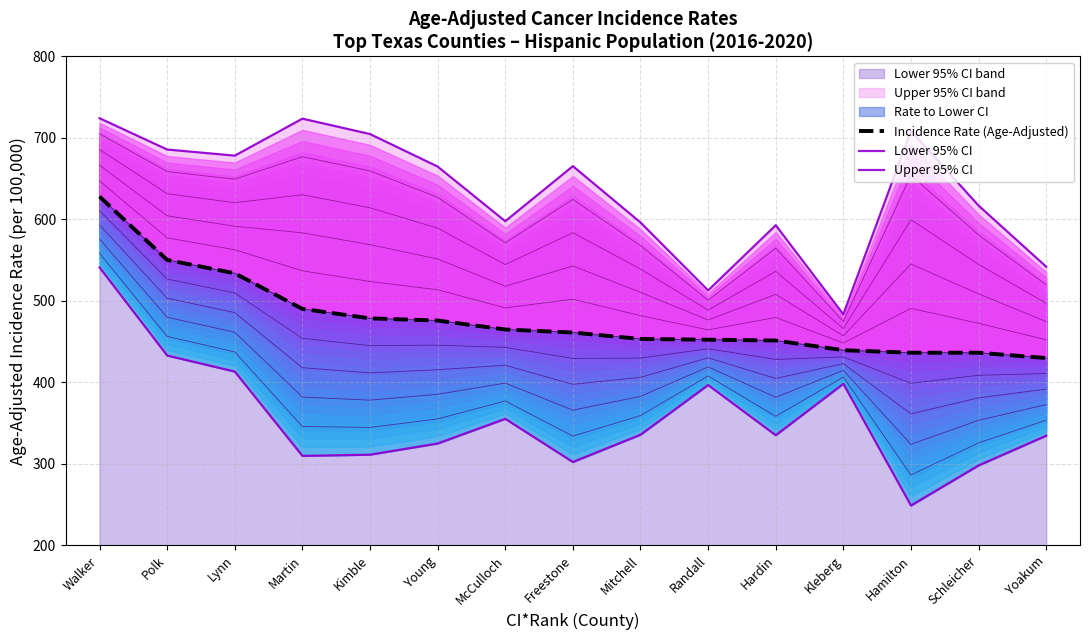

What is the value of the Lower 95% CI point at the 9th from the left?

335.8